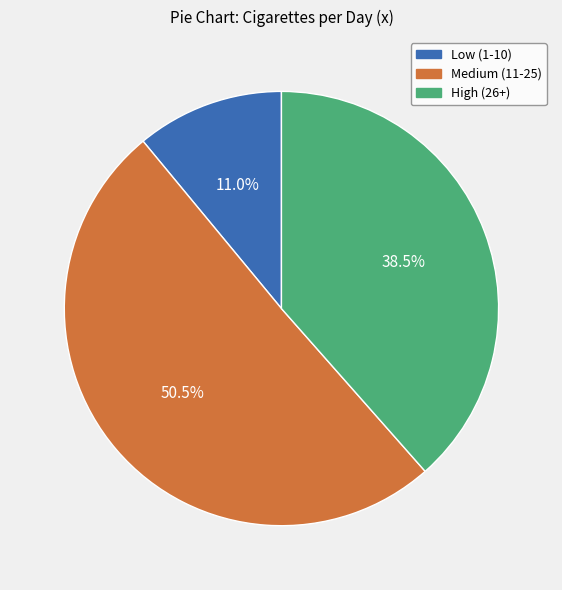

Count the number of slices in the pie.

3